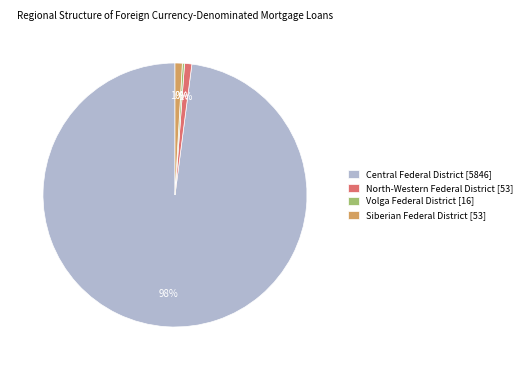

Is the sum of North-Western Federal District [53] and Siberian Federal District [53] greater than half?

No